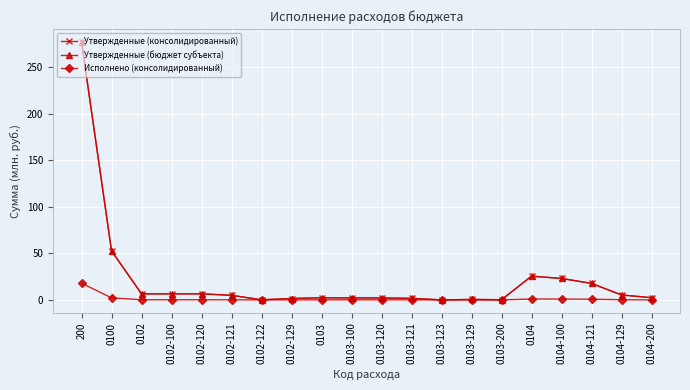

Which series has the largest total across all categories?

Утвержденные (консолидированный)